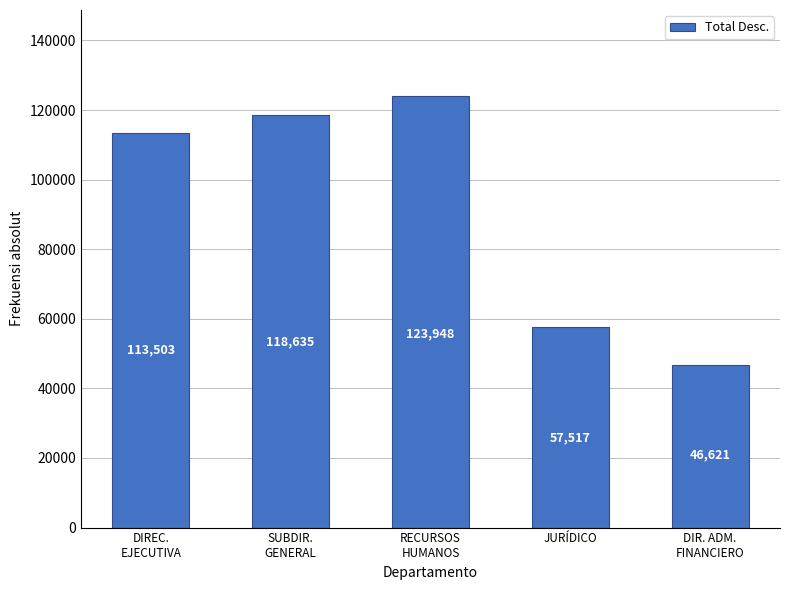

Between DIREC.
EJECUTIVA and RECURSOS
HUMANOS, which is larger?

RECURSOS
HUMANOS